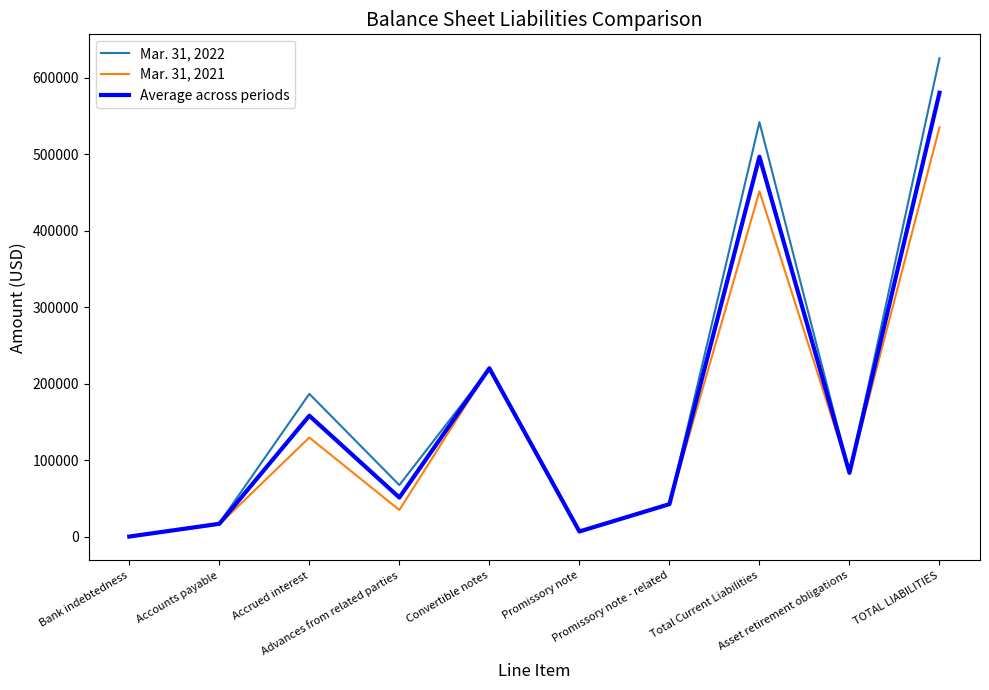

What is the spread (max minus min) of values at Convertible notes?

1000.0